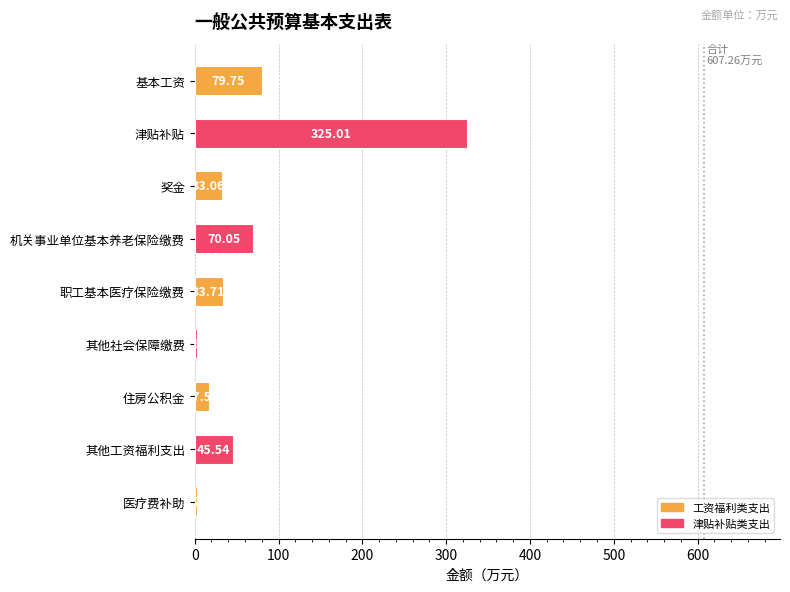

What is the label of the 3rd bar from the top?

奖金